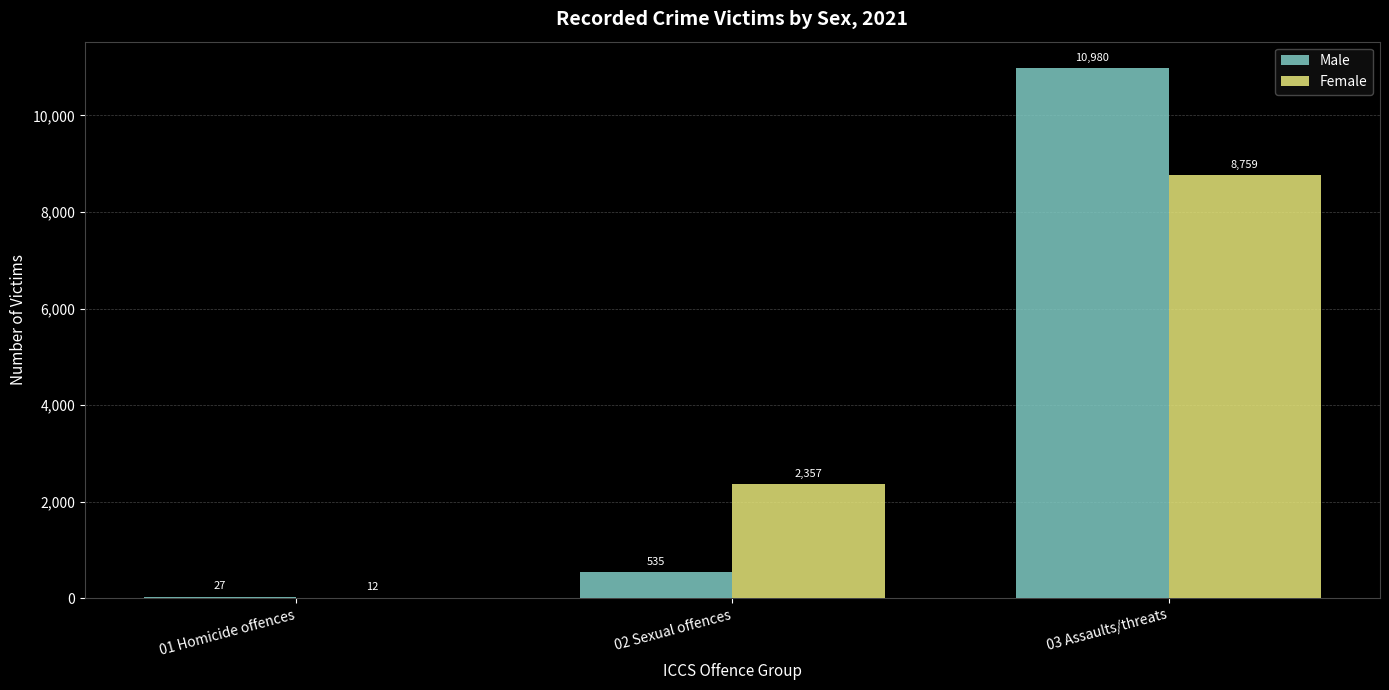

The value of Female at 02 Sexual offences is 478. True or false?

False